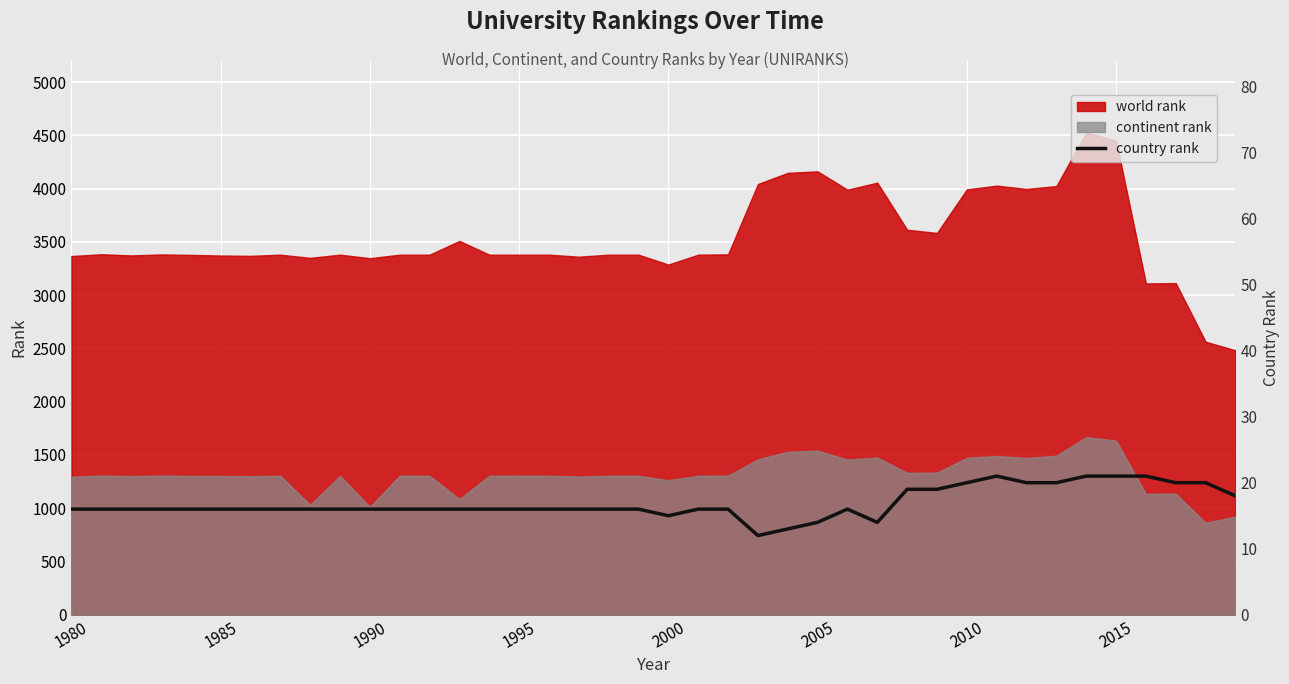

What is the average value?

17